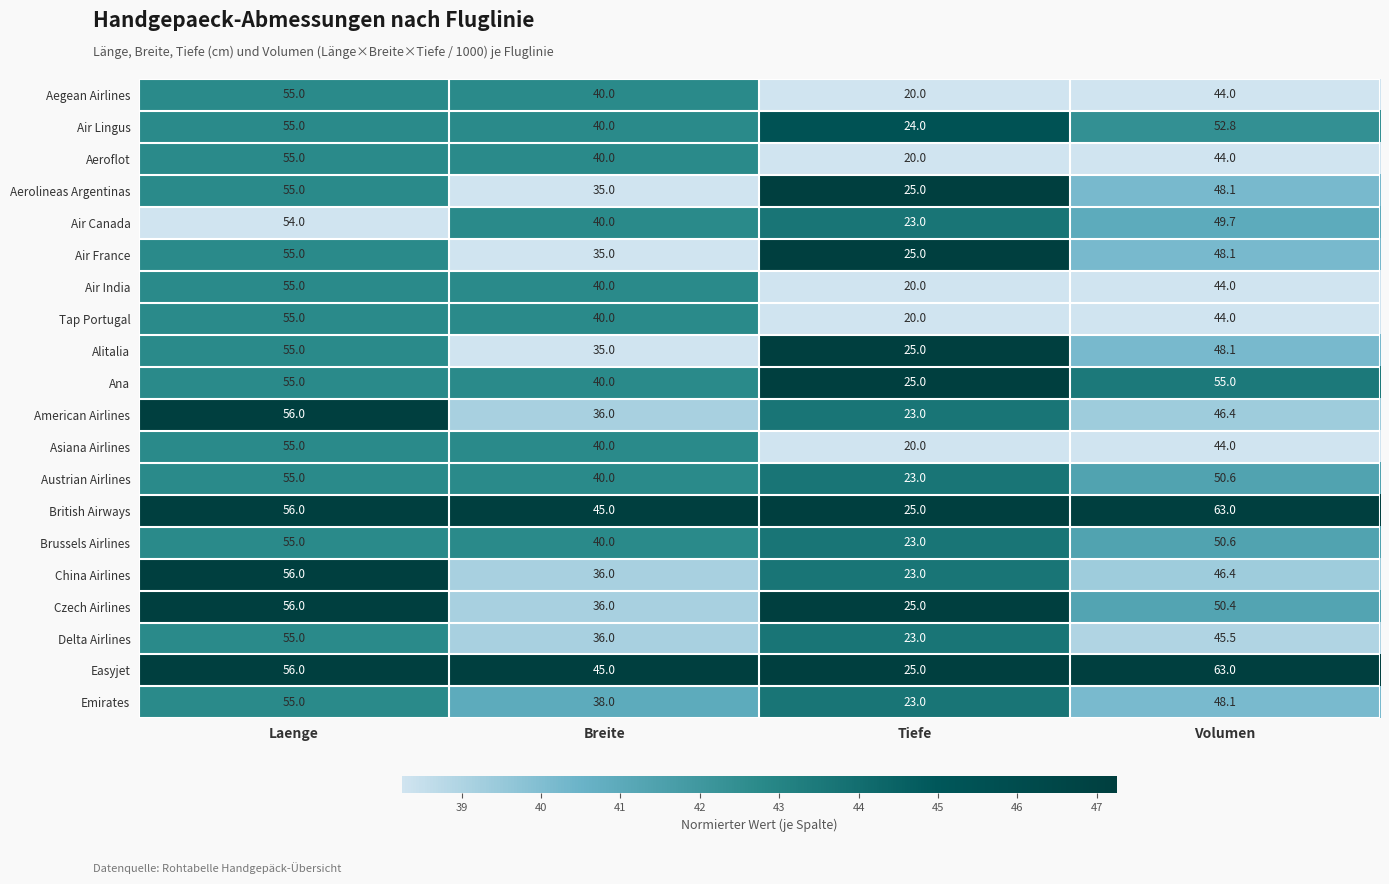

The Czech Airlines series shows 23.5 at Laenge. True or false?

False